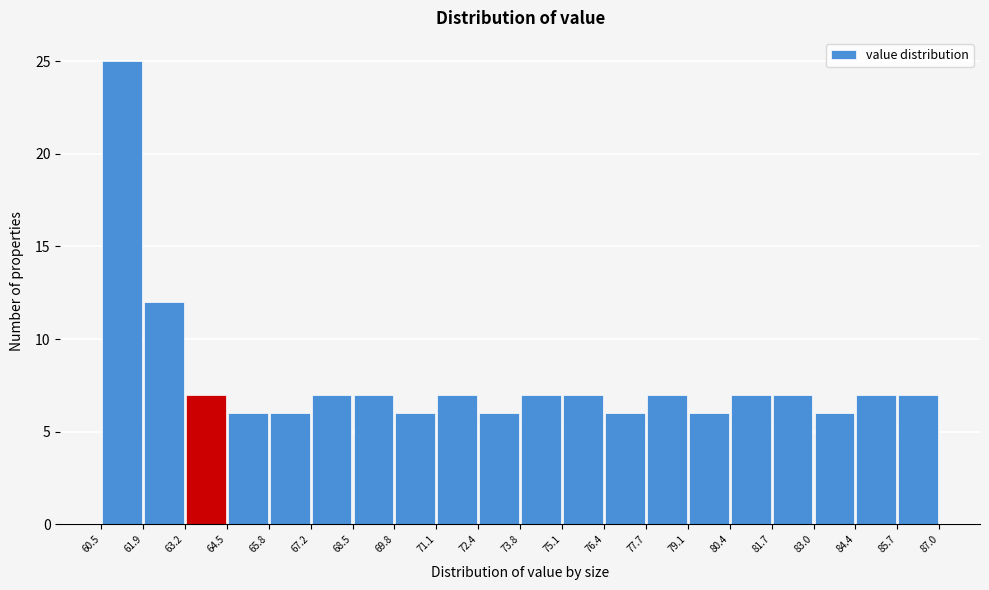

Reading left to right, list every bar in this chart as the range it spans on the x-axis followed by its height. The values are not printed on the chart, so give them approximately, as read against the axis.

60.5 to 61.9: 25
61.9 to 63.2: 12
63.2 to 64.5: 7
64.5 to 65.8: 6
65.8 to 67.2: 6
67.2 to 68.5: 7
68.5 to 69.8: 7
69.8 to 71.1: 6
71.1 to 72.4: 7
72.4 to 73.8: 6
73.8 to 75.1: 7
75.1 to 76.4: 7
76.4 to 77.7: 6
77.7 to 79.1: 7
79.1 to 80.4: 6
80.4 to 81.7: 7
81.7 to 83.0: 7
83.0 to 84.4: 6
84.4 to 85.7: 7
85.7 to 87.0: 7